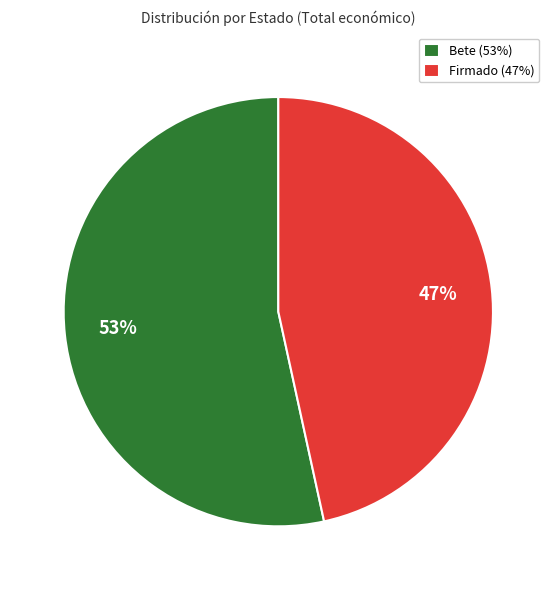

Is there any slice that represents more than half of the pie?

Yes